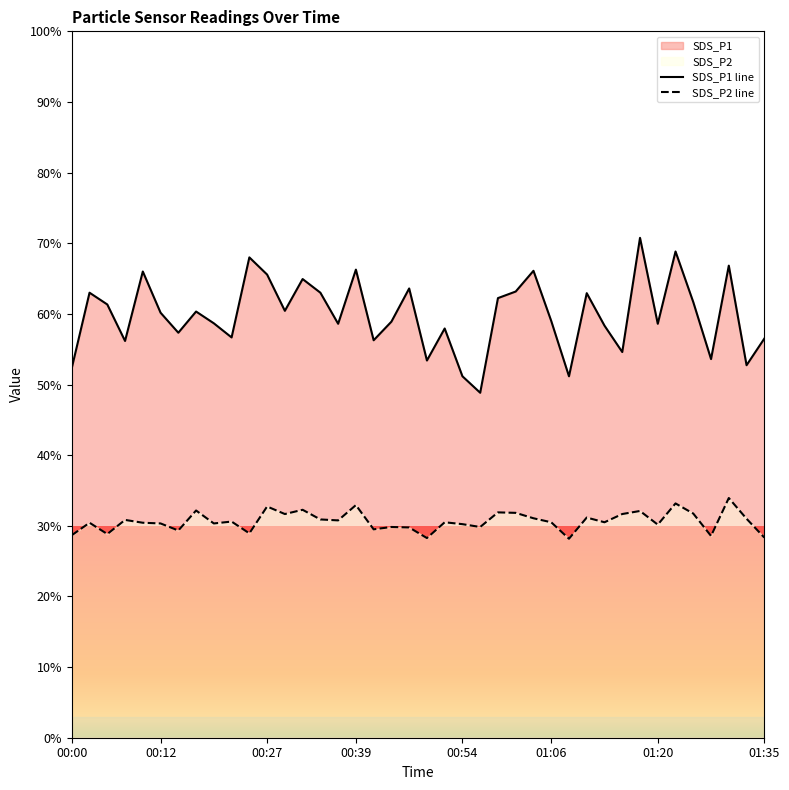

At which label does SDS_P2 first exceed 30?

00:03